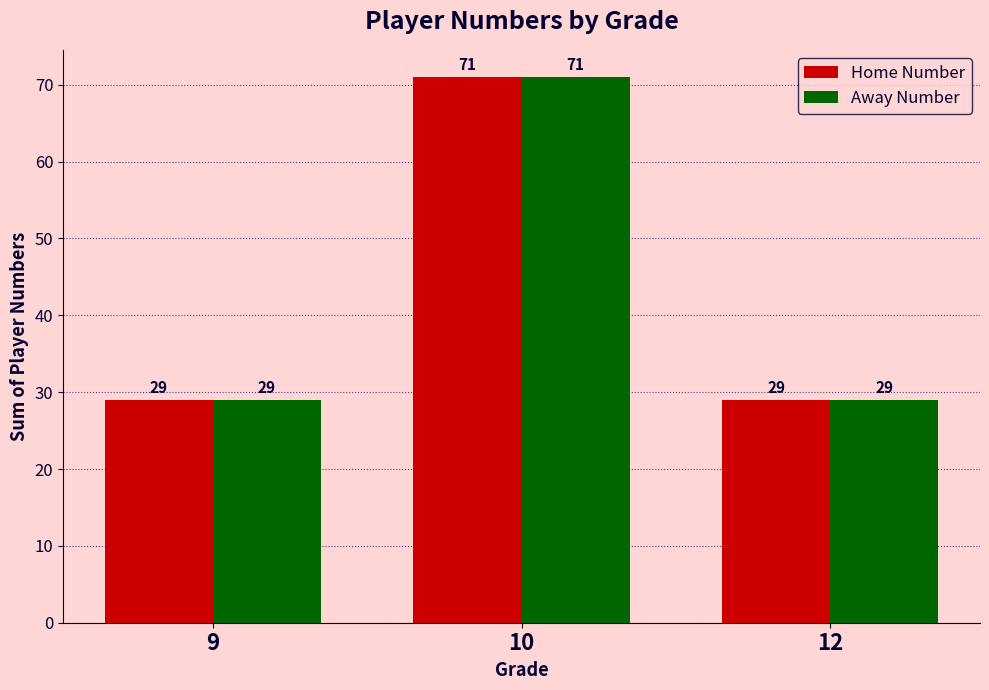

At which category is the sum across all series the highest?

10